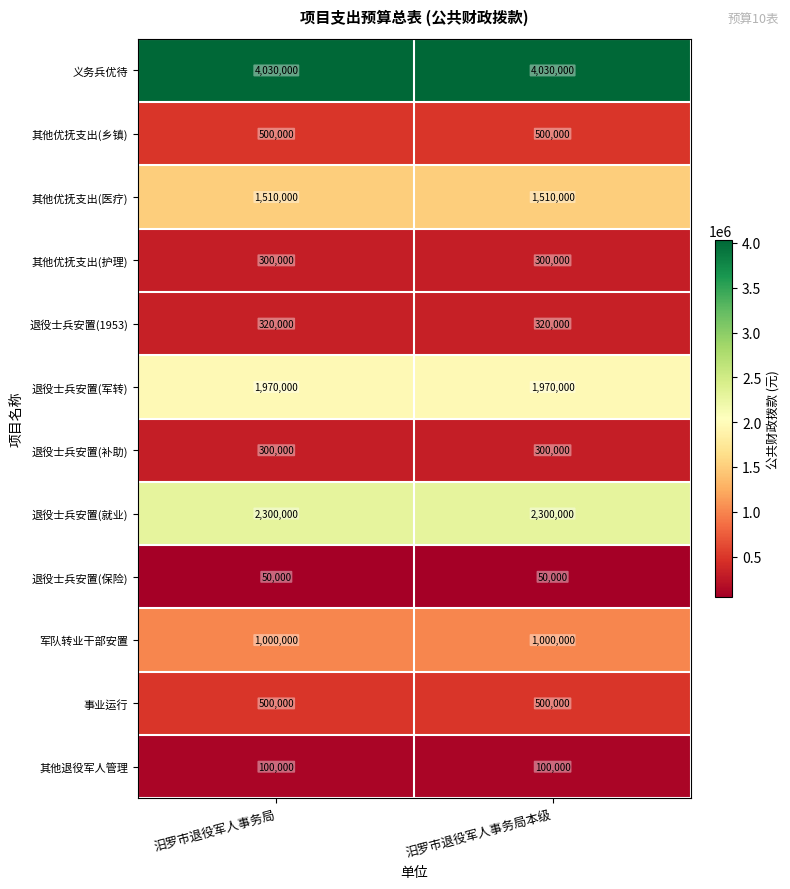

Reading right to left, transcribe all the data shown in this chart.

义务兵优待: 汨罗市退役军人事务局本级=4030000	汨罗市退役军人事务局=4030000
其他优抚支出(乡镇): 汨罗市退役军人事务局本级=500000	汨罗市退役军人事务局=500000
其他优抚支出(医疗): 汨罗市退役军人事务局本级=1510000	汨罗市退役军人事务局=1510000
其他优抚支出(护理): 汨罗市退役军人事务局本级=300000	汨罗市退役军人事务局=300000
退役士兵安置(1953): 汨罗市退役军人事务局本级=320000	汨罗市退役军人事务局=320000
退役士兵安置(军转): 汨罗市退役军人事务局本级=1970000	汨罗市退役军人事务局=1970000
退役士兵安置(补助): 汨罗市退役军人事务局本级=300000	汨罗市退役军人事务局=300000
退役士兵安置(就业): 汨罗市退役军人事务局本级=2300000	汨罗市退役军人事务局=2300000
退役士兵安置(保险): 汨罗市退役军人事务局本级=50000	汨罗市退役军人事务局=50000
军队转业干部安置: 汨罗市退役军人事务局本级=1000000	汨罗市退役军人事务局=1000000
事业运行: 汨罗市退役军人事务局本级=500000	汨罗市退役军人事务局=500000
其他退役军人管理: 汨罗市退役军人事务局本级=100000	汨罗市退役军人事务局=100000